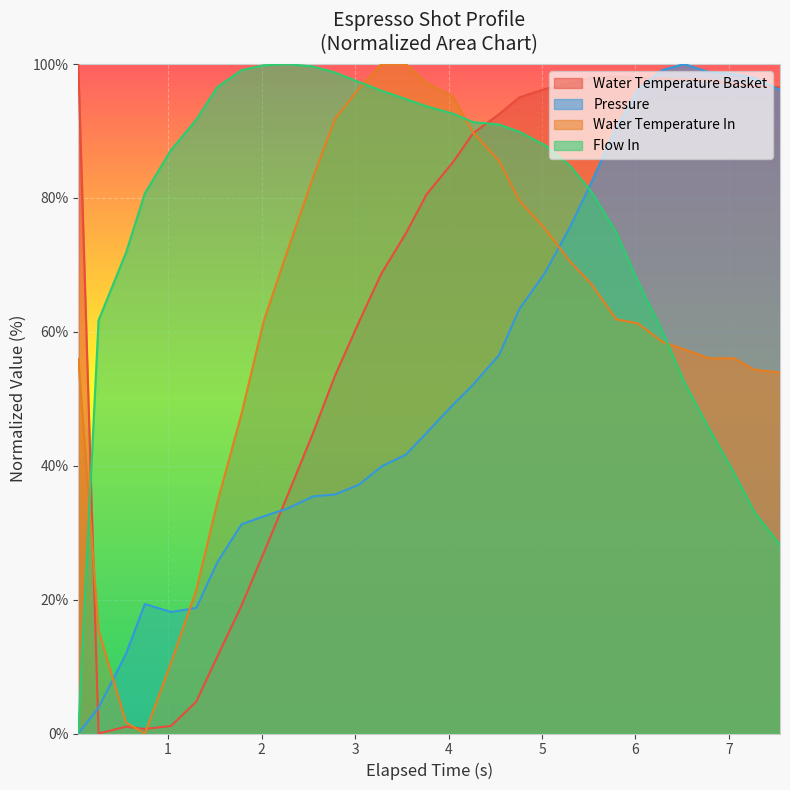

What is the difference between the maximum and minimum values in the pressure series?

100.0